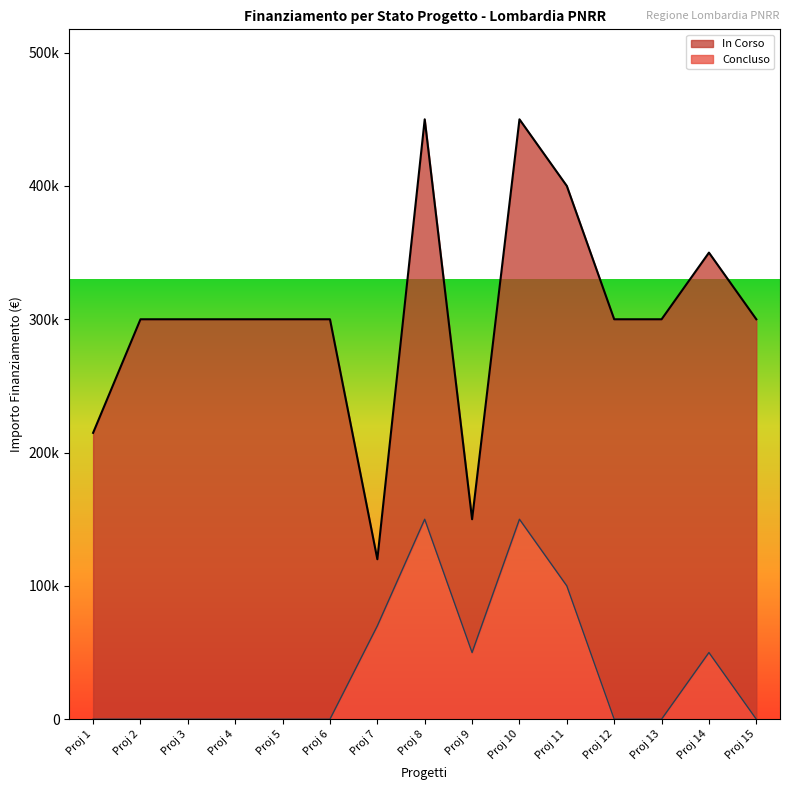

The value of Fascia C at 5.1 is 300000. True or false?

True